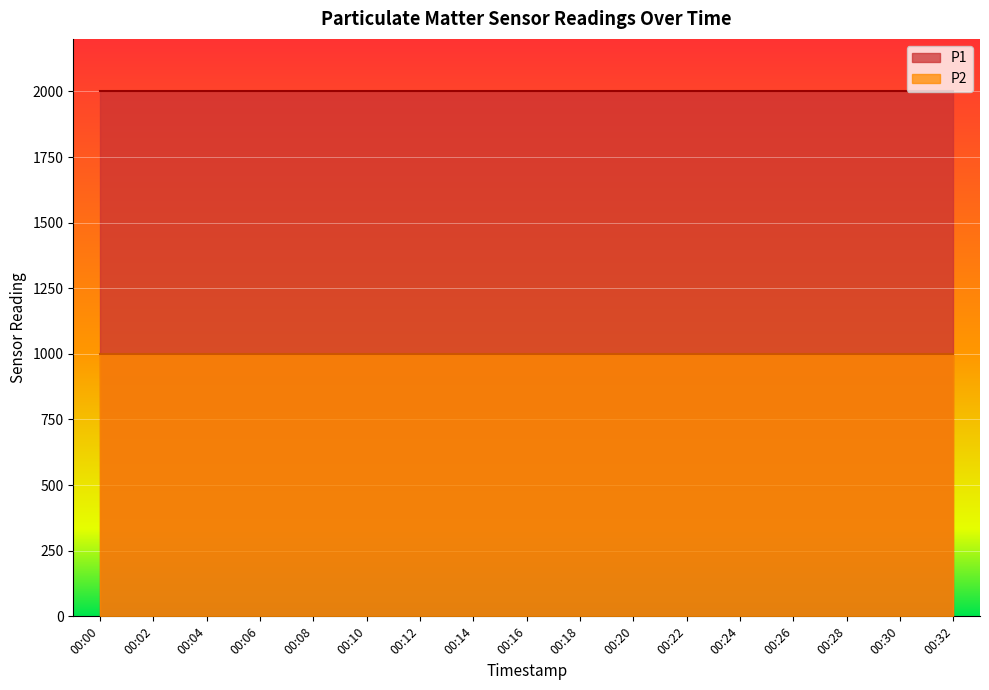

Which series has the widest spread of values?

P1